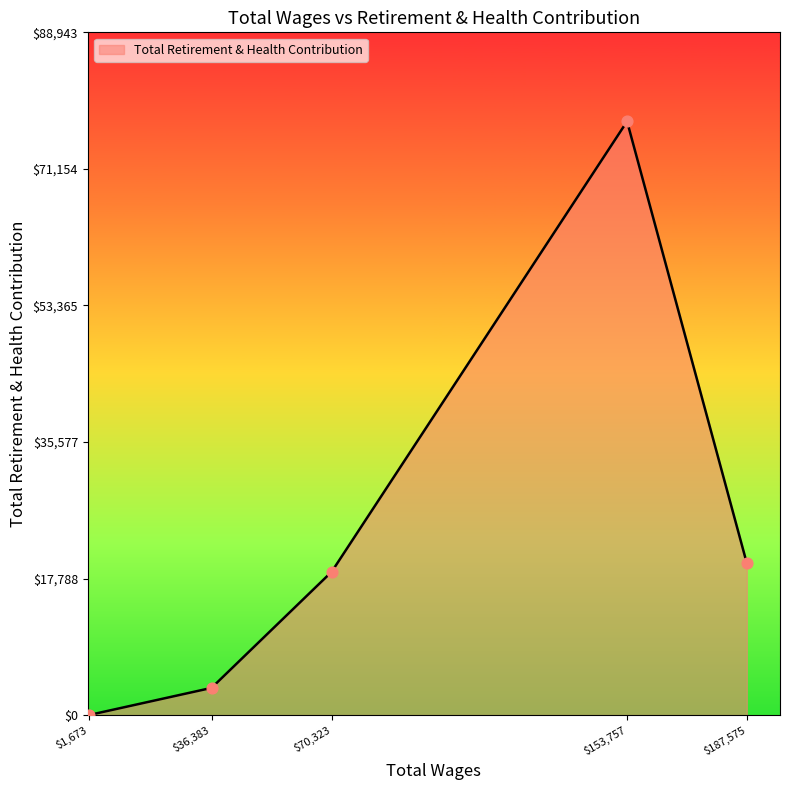

What is the sum of all values?

119353